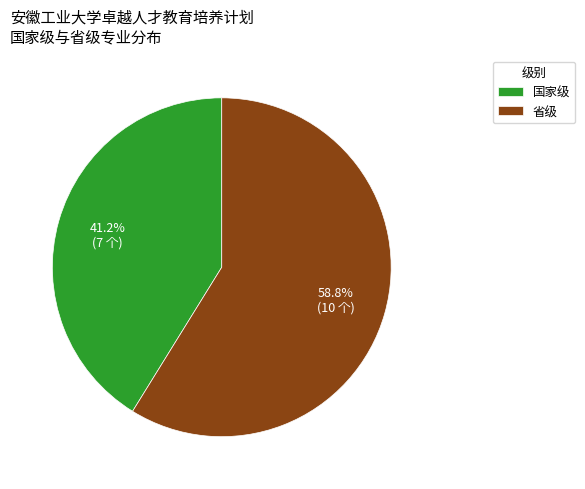

To the nearest percent, what is the average slice percentage?

50%